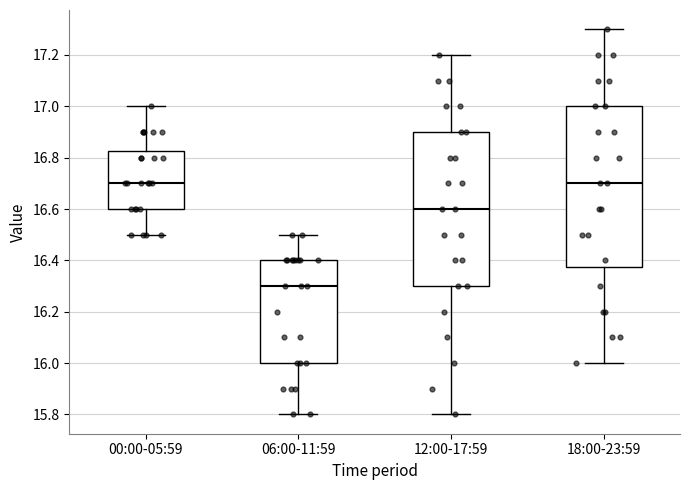

Where does the upper whisker of the box for 18:00-23:59 end on the y-axis? The values are not printed on the chart, so give them approximately, as read against the axis.

17.30